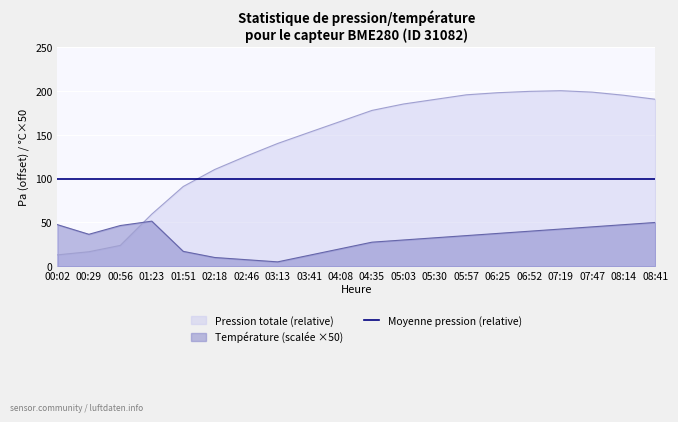

Which series has the largest total across all categories?

Pression totale (relative)